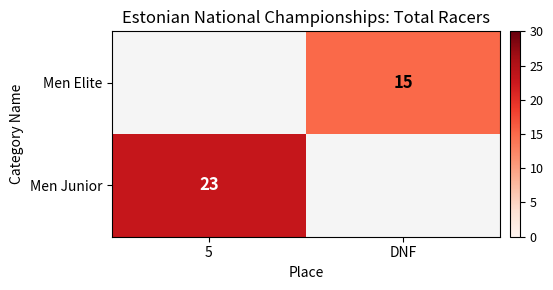

What is the minimum value shown in the chart?

15.0